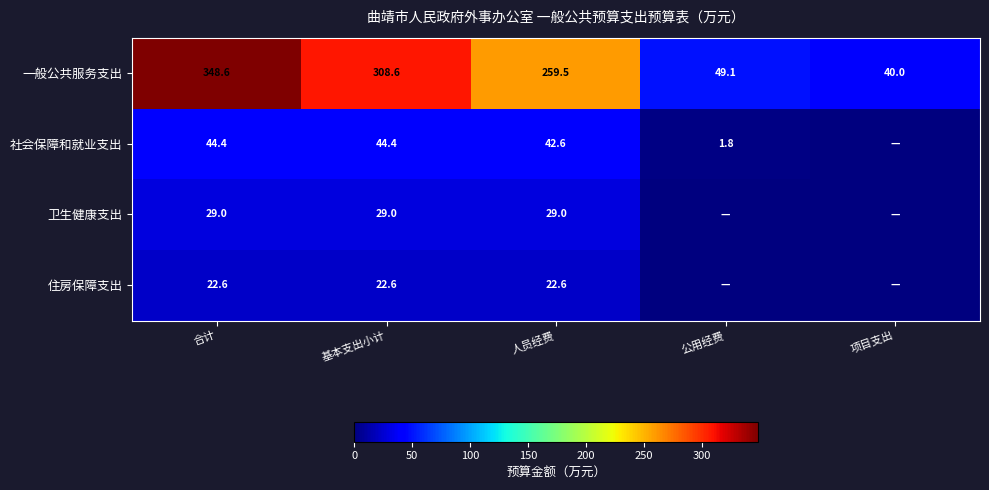

At which category is the sum across all series the highest?

合计